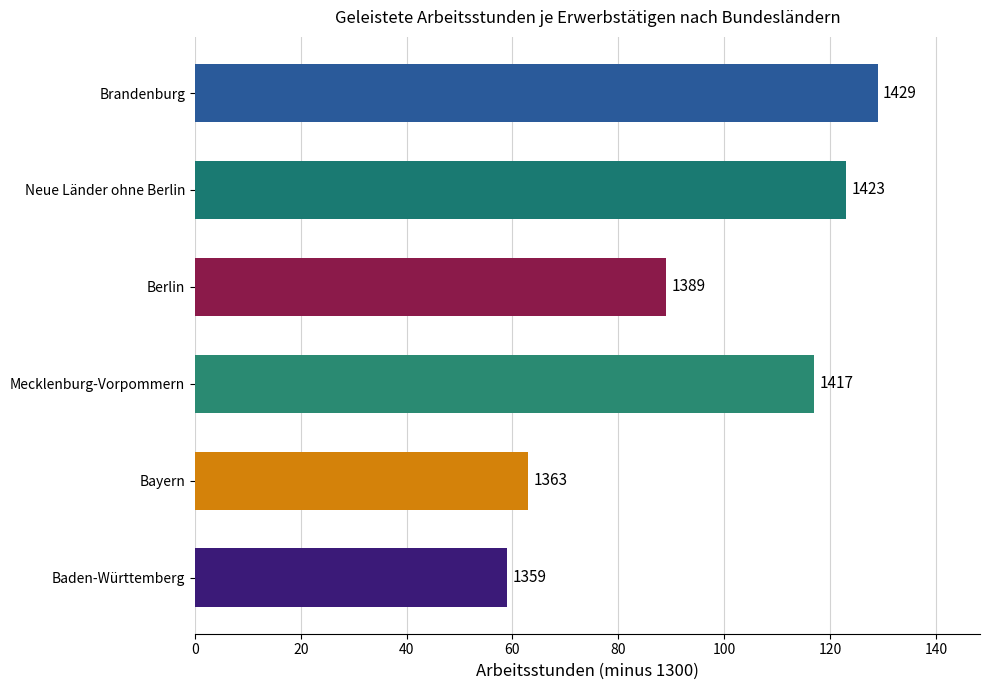

The value at Baden-Württemberg is 59. True or false?

True